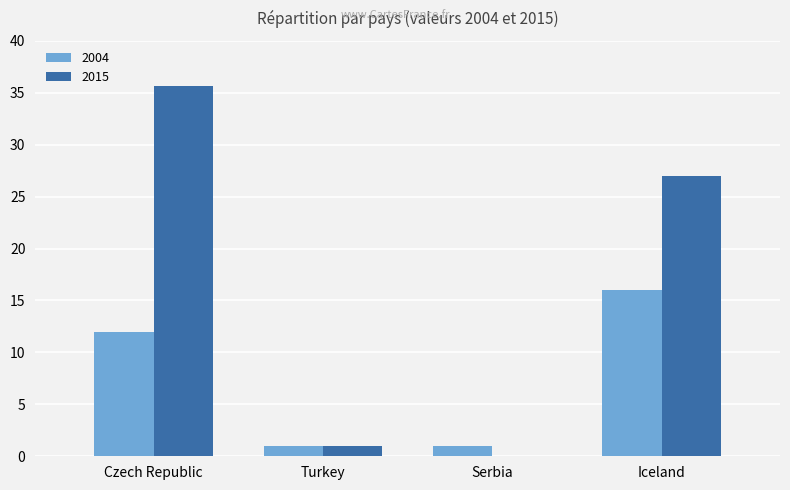

Reading left to right, transcribe all the data shown in this chart.

2004: Czech Republic=12.0	Turkey=1.0	Serbia=1.0	Iceland=16.0
2015: Czech Republic=35.6	Turkey=1.0	Serbia=0.0	Iceland=27.0